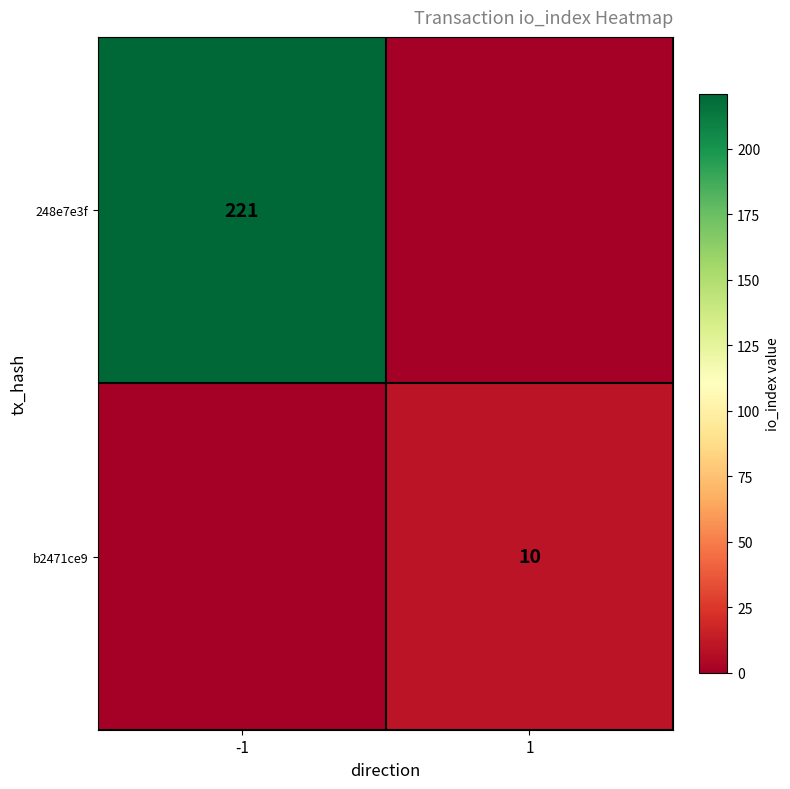

Which label corresponds to the largest value in the chart?

-1